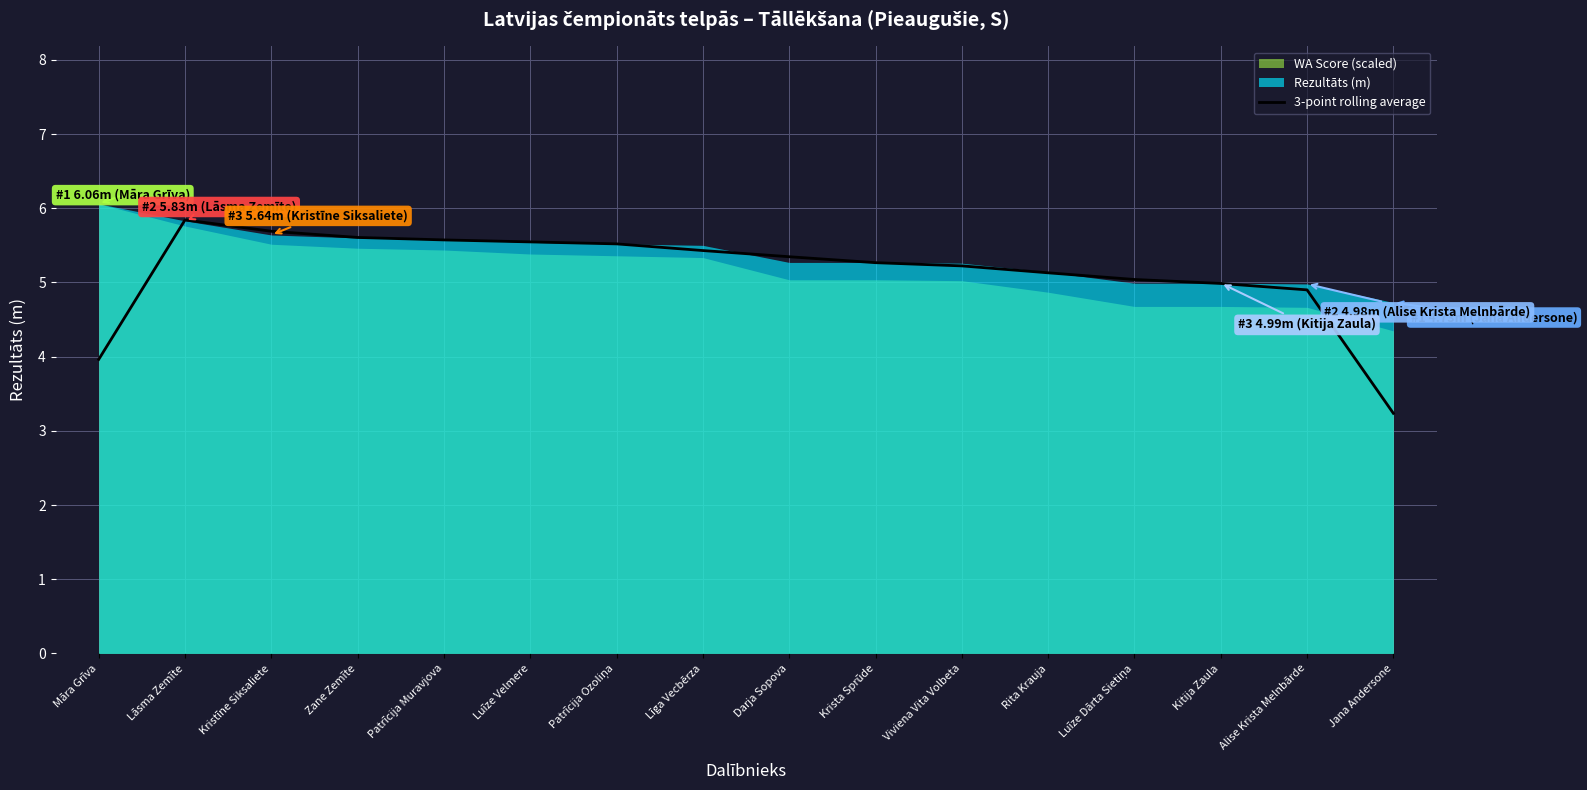

Does the chart have visible grid lines?

Yes